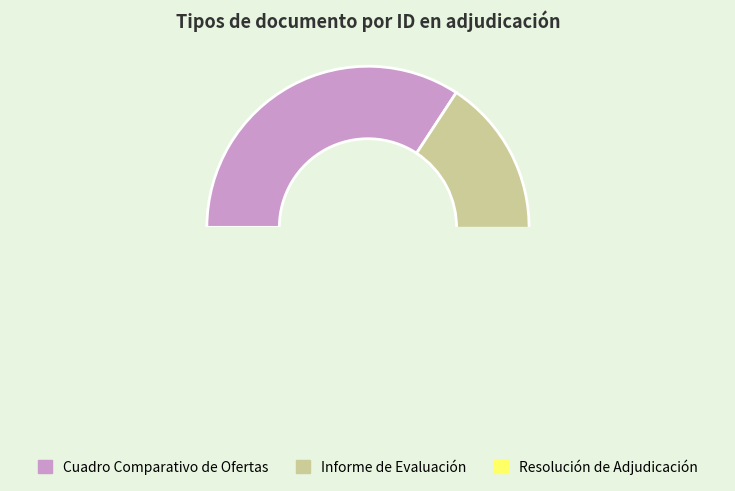

To the nearest percent, what is the combined percentage of Resolución de Adjudicación and Cuadro Comparativo de Ofertas?

68%